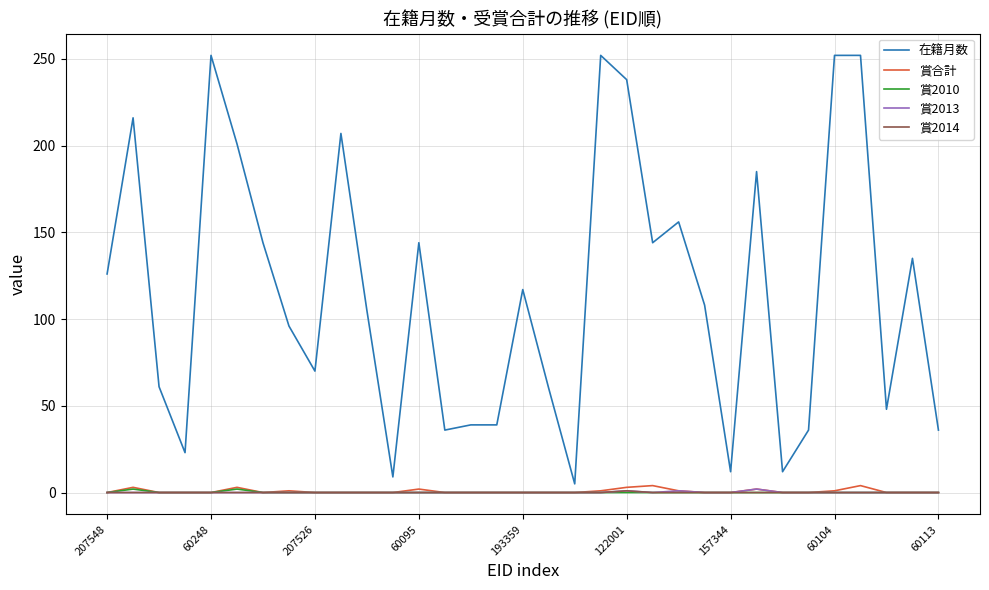

Which series has the widest spread of values?

在籍月数